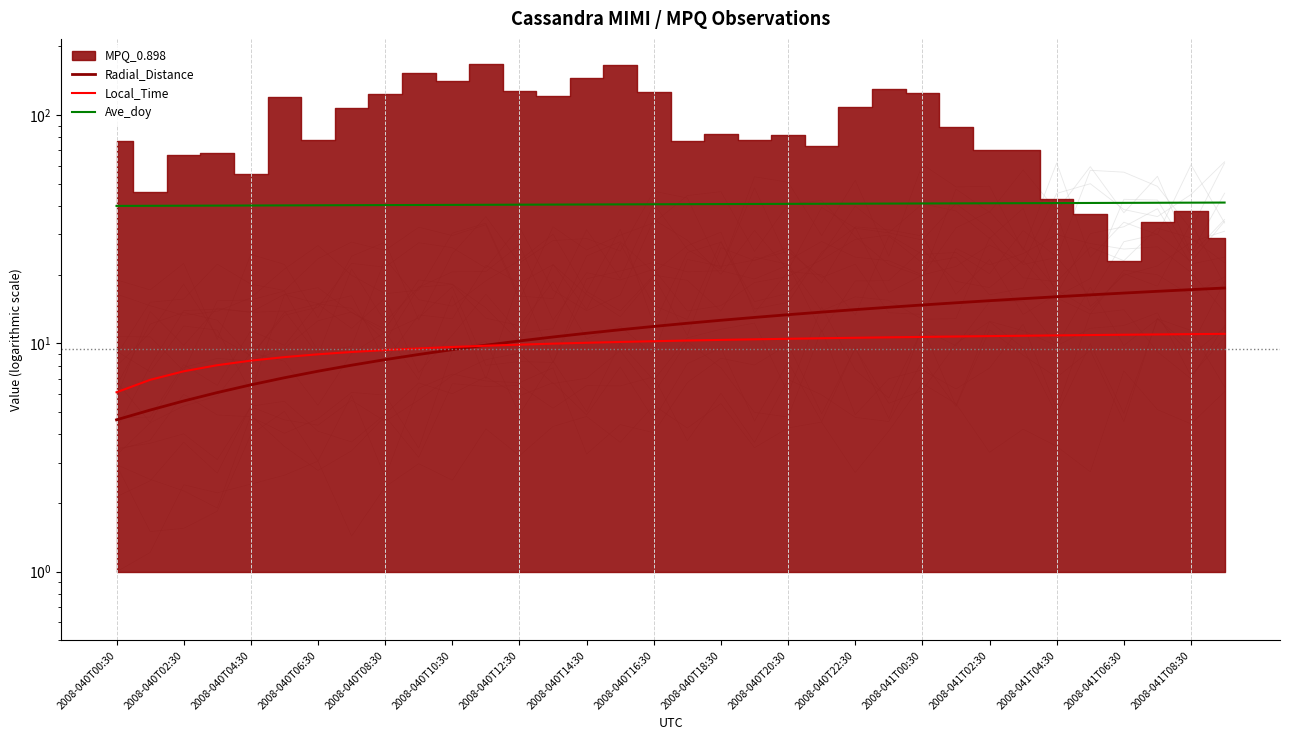

What is the sum of the Local_Time values at 23 and 30?

21.6